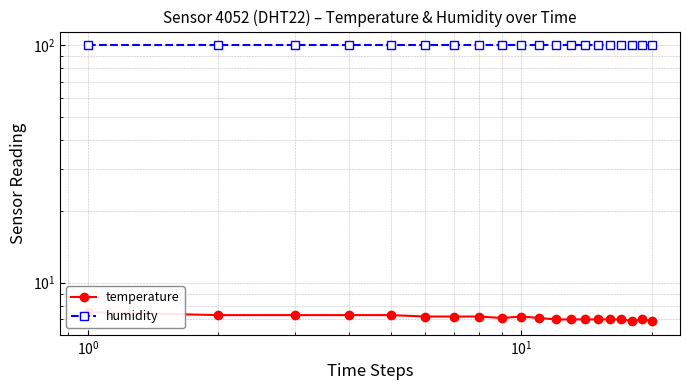

At how many categories does at least one series exceed 35?

20